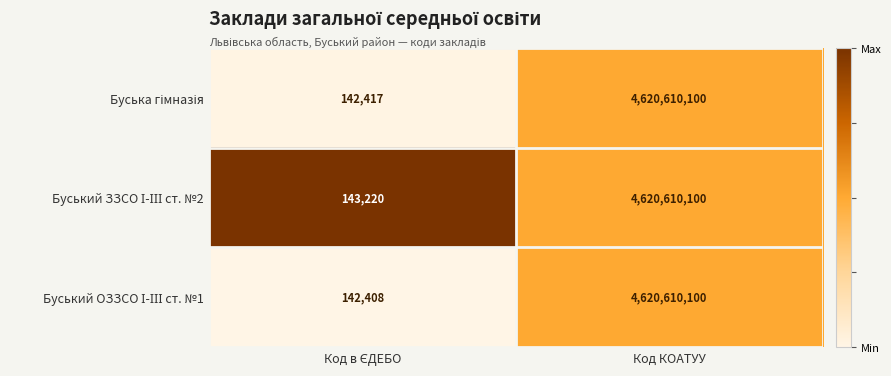

What is the smallest value displayed?

142408